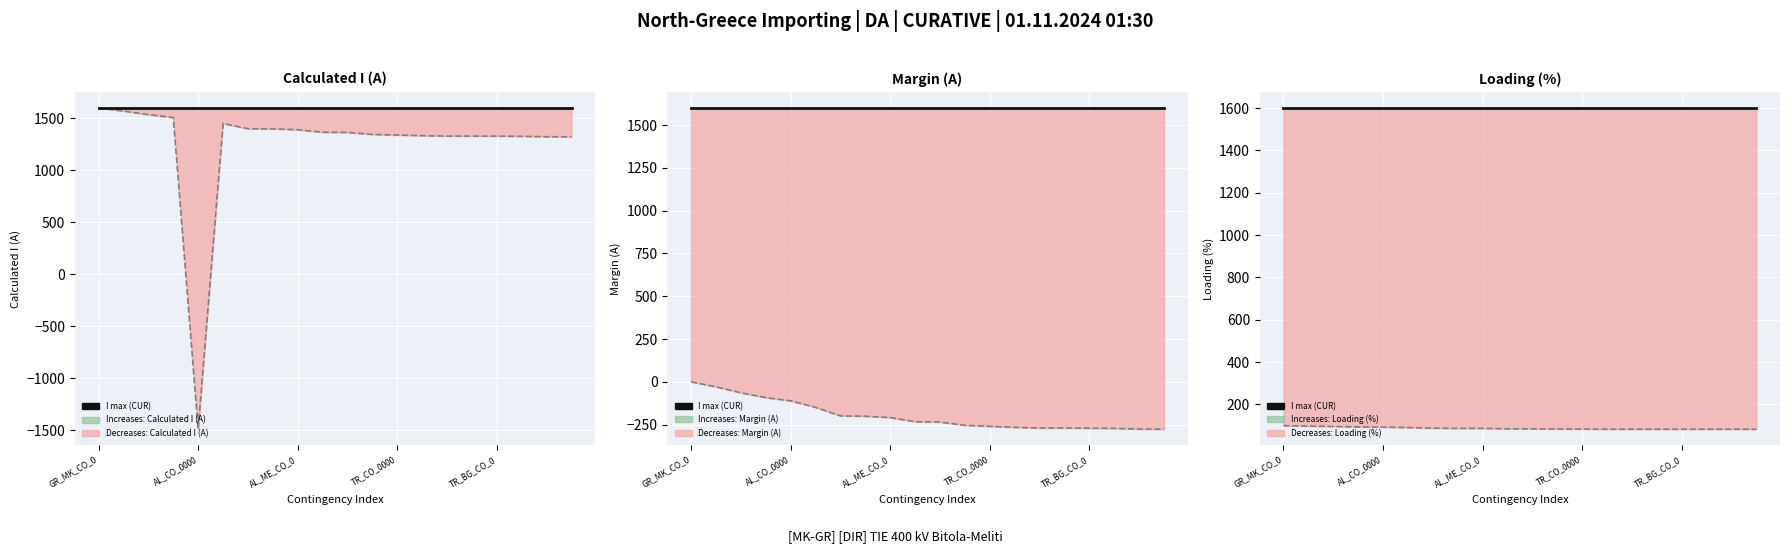

True or false: Margin (A) and I max (CUR) cross at least once.

False